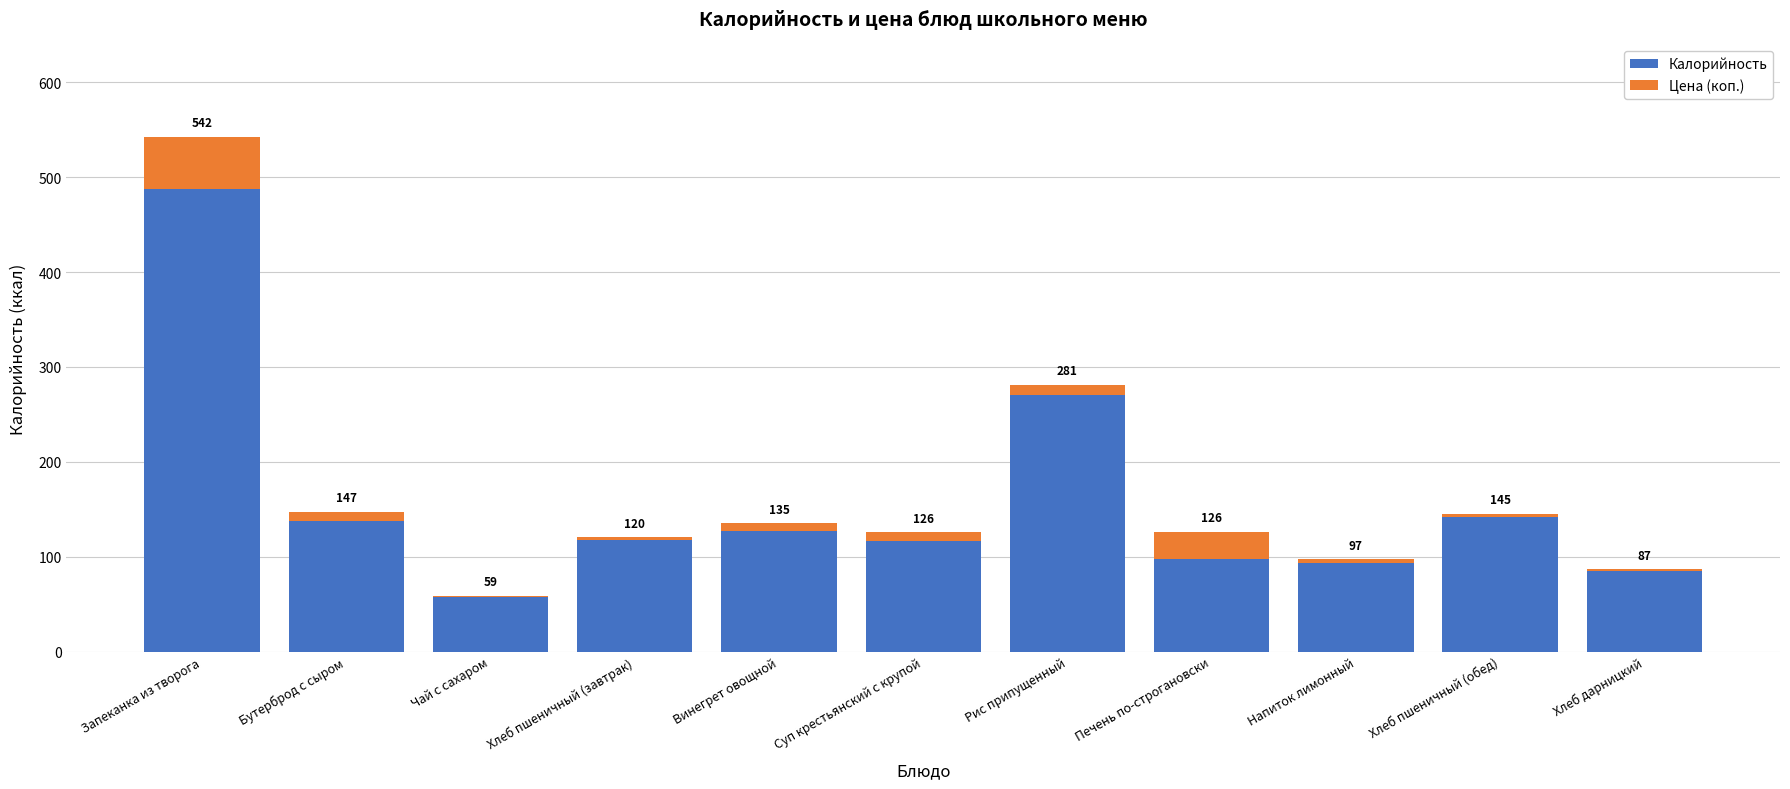

What are all the series names shown in the legend?

Калорийность, Цена (коп.)